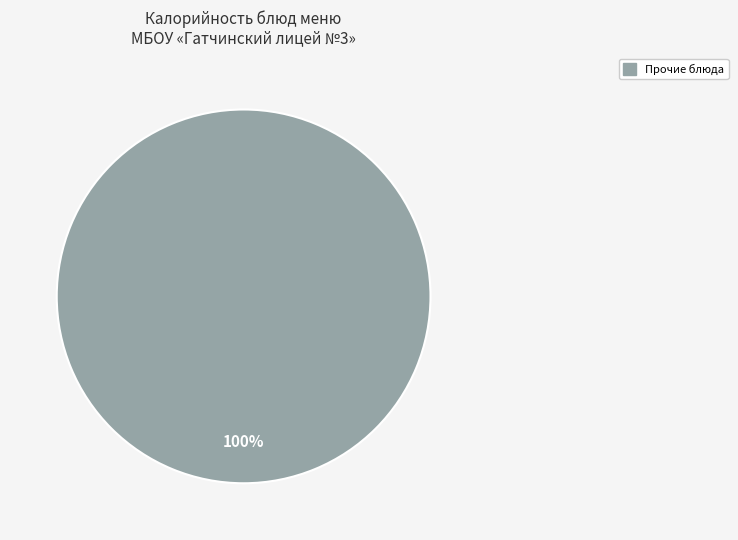

Does any single category account for the majority?

Yes